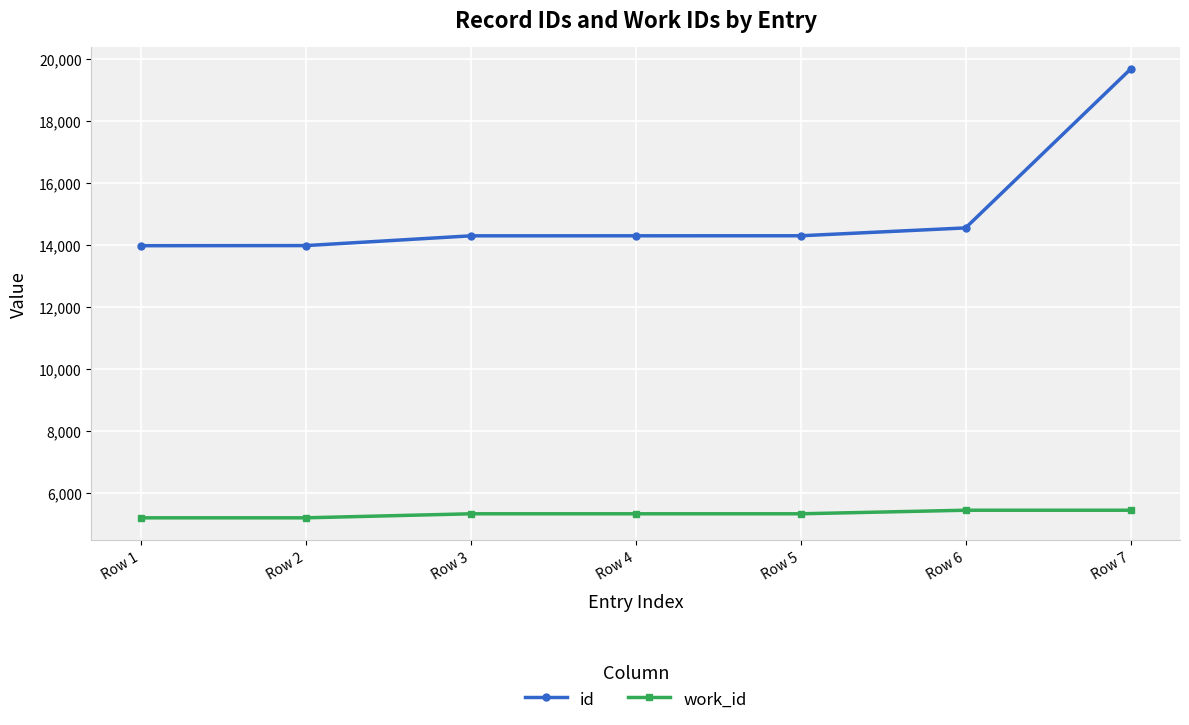

At how many categories does at least one series exceed 7066?

7